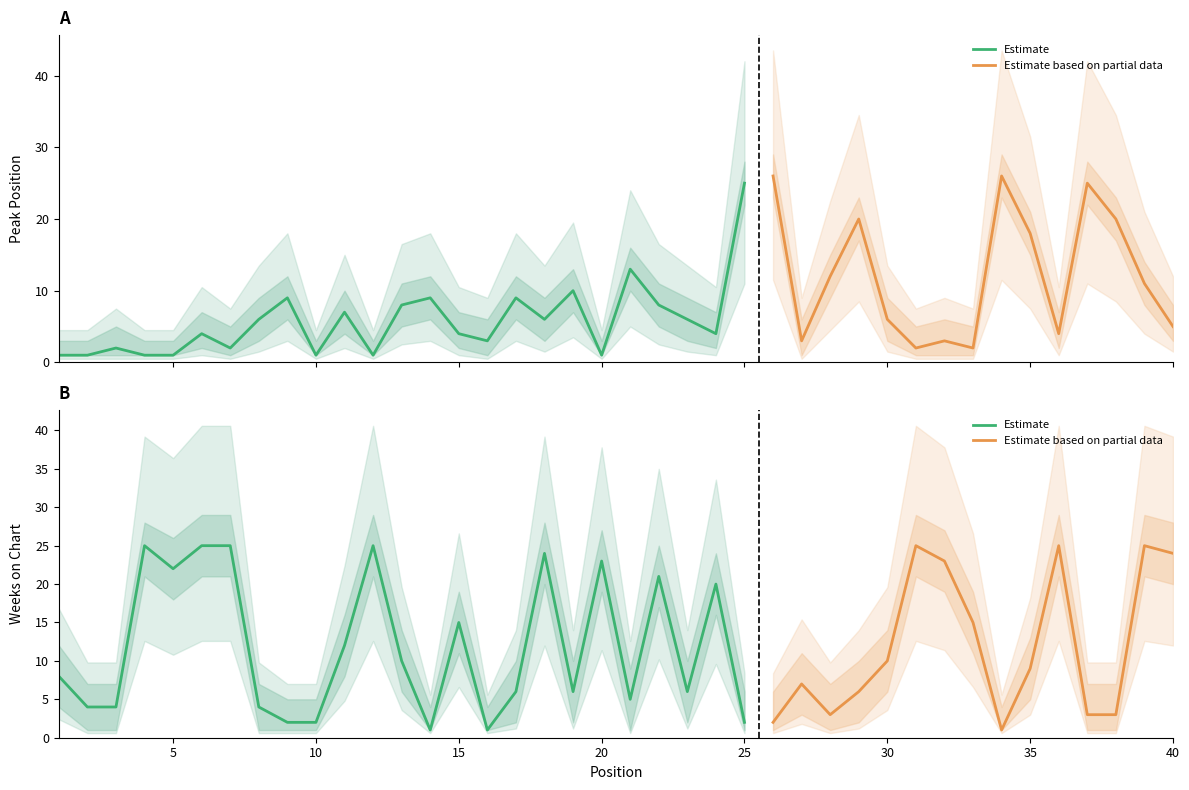

At which label does Peak Position first exceed 6?

9